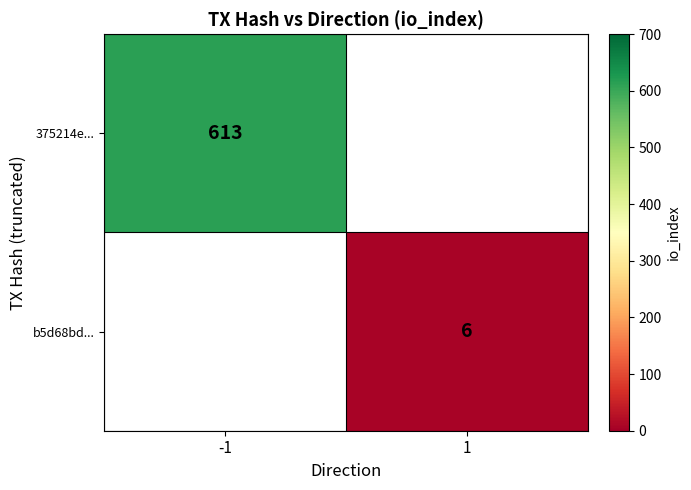

Is the value of b5d68bd... at 1 greater than the value of 375214e... at -1?

No